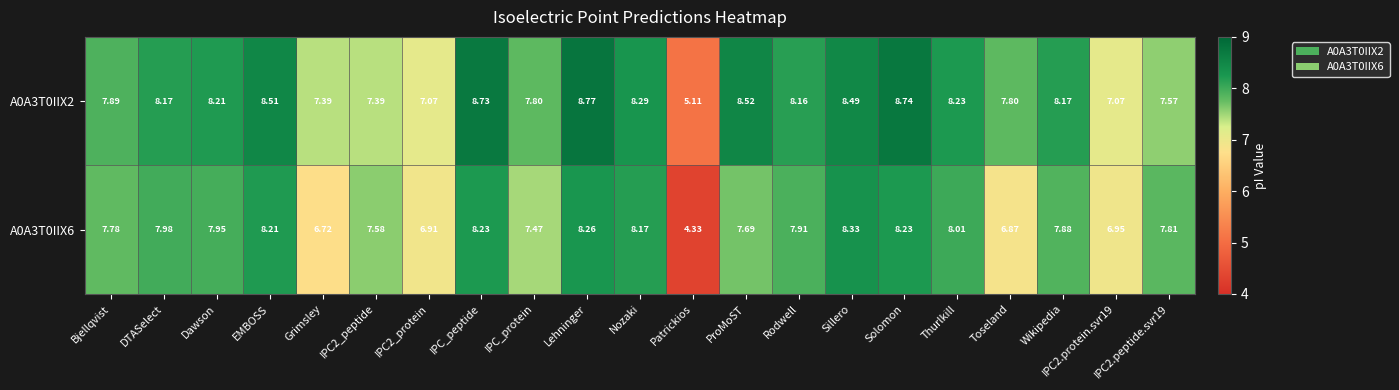

Count the number of categories in the chart.

21